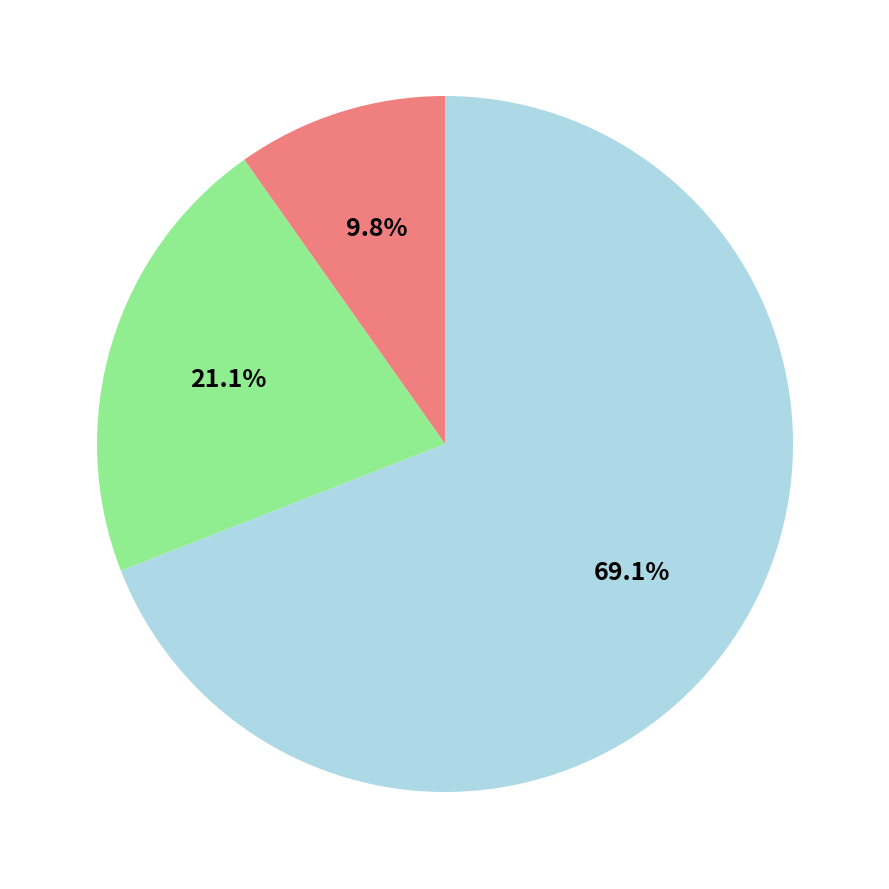

Is there any slice that represents more than half of the pie?

Yes